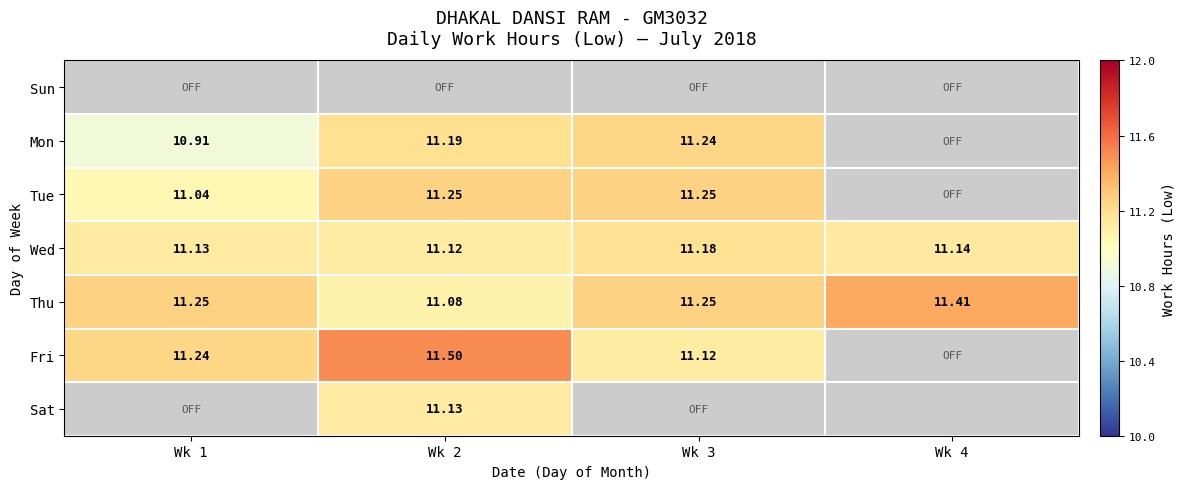

True or false: Tue has a value of 11.2 at Wk 2.

True